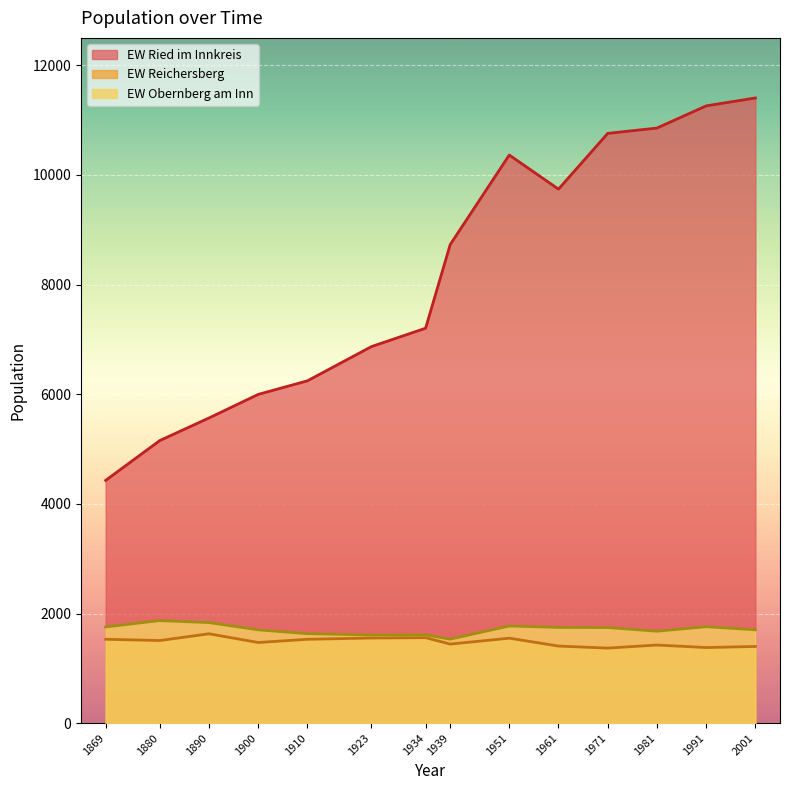

Rank the categories by EW Obernberg am Inn value from lowest to highest.

1939, 1923, 1934, 1910, 1981, 1900, 2001, 1971, 1961, 1869, 1991, 1951, 1890, 1880